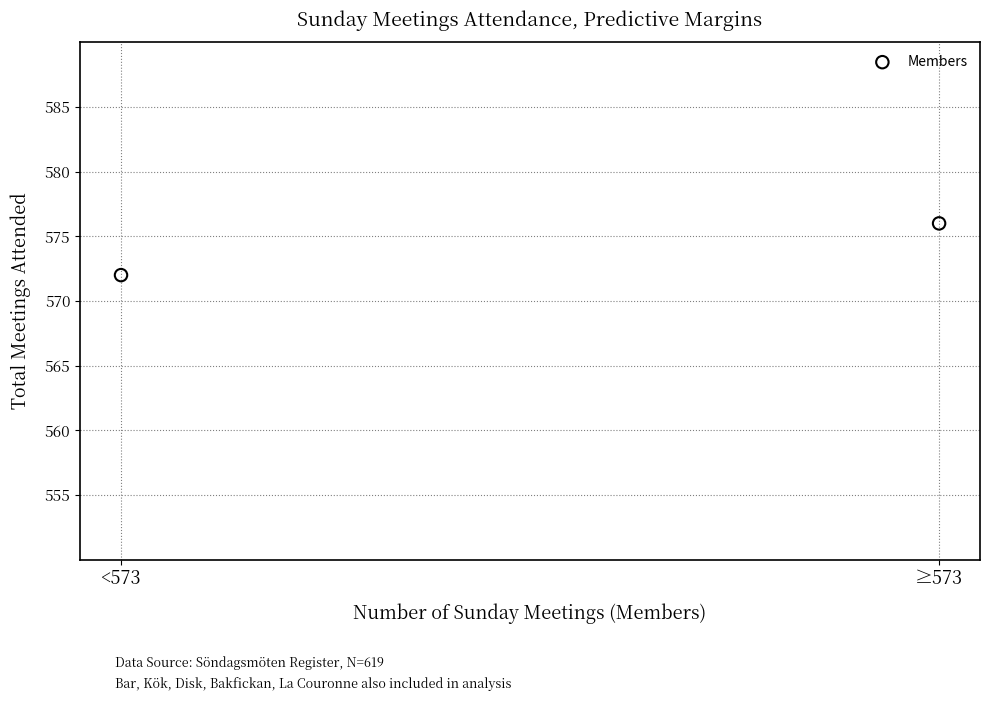

What is the average Y value?

574